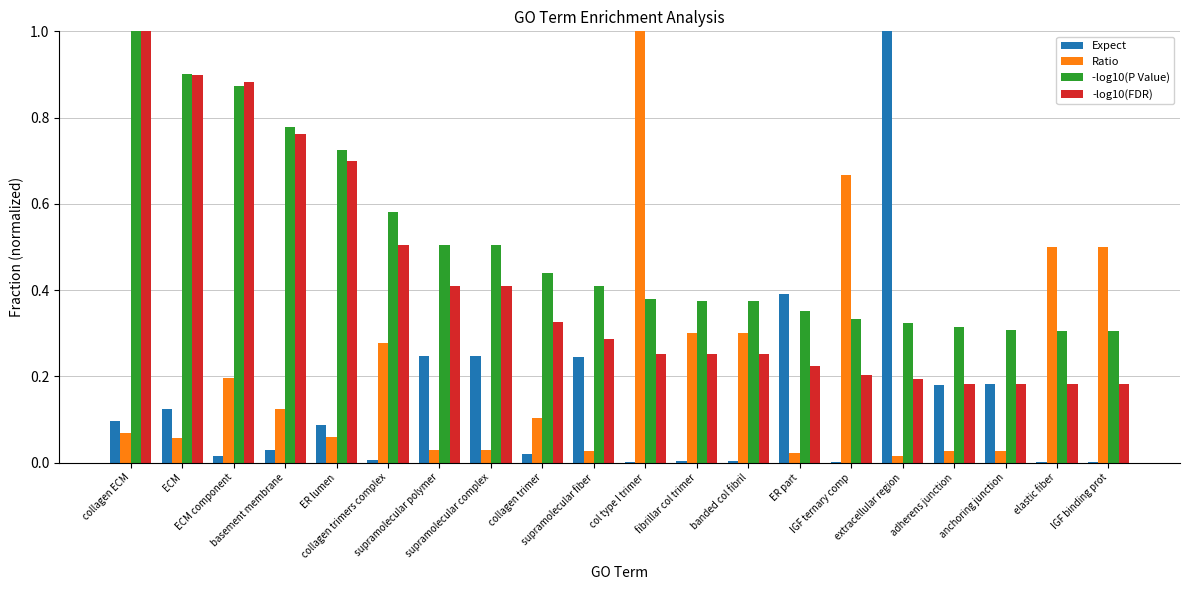

What is the maximum value for Ratio?

1.0